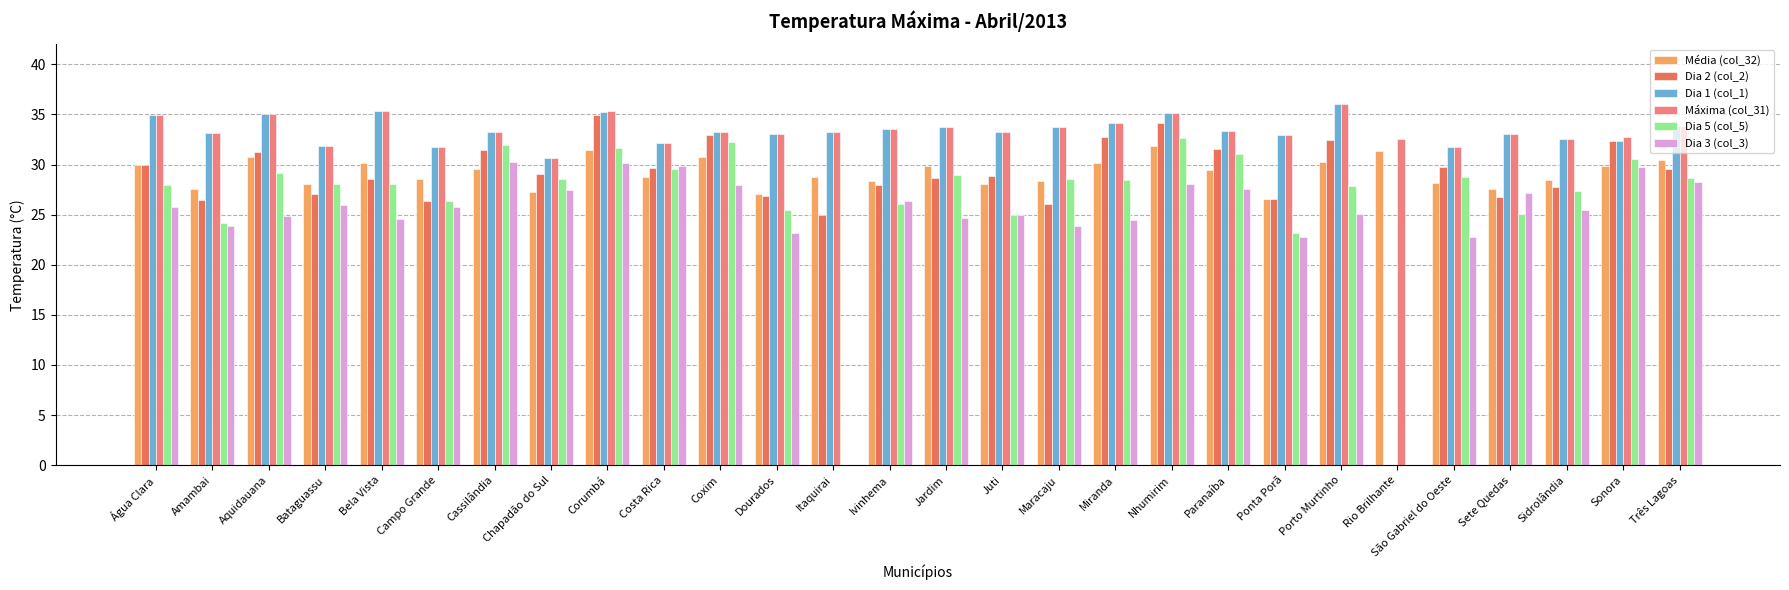

What is the average value of the Média (col_32) series?

29.2